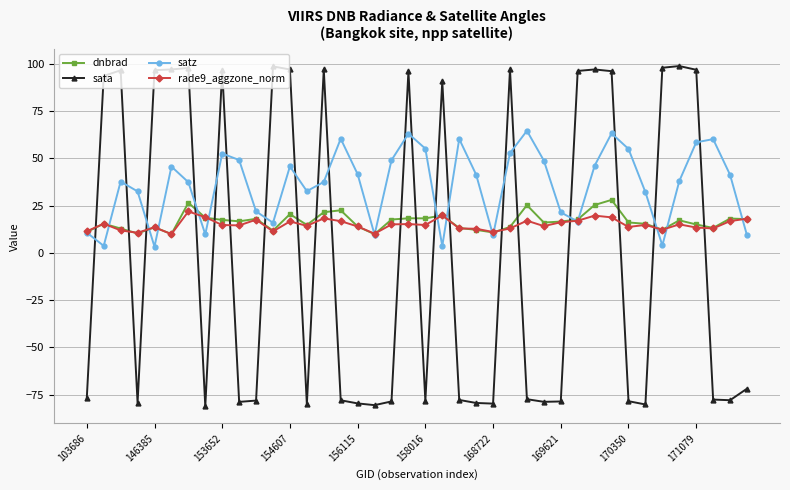

True or false: dnbrad has more than 1 points higher than both neighbors.

True